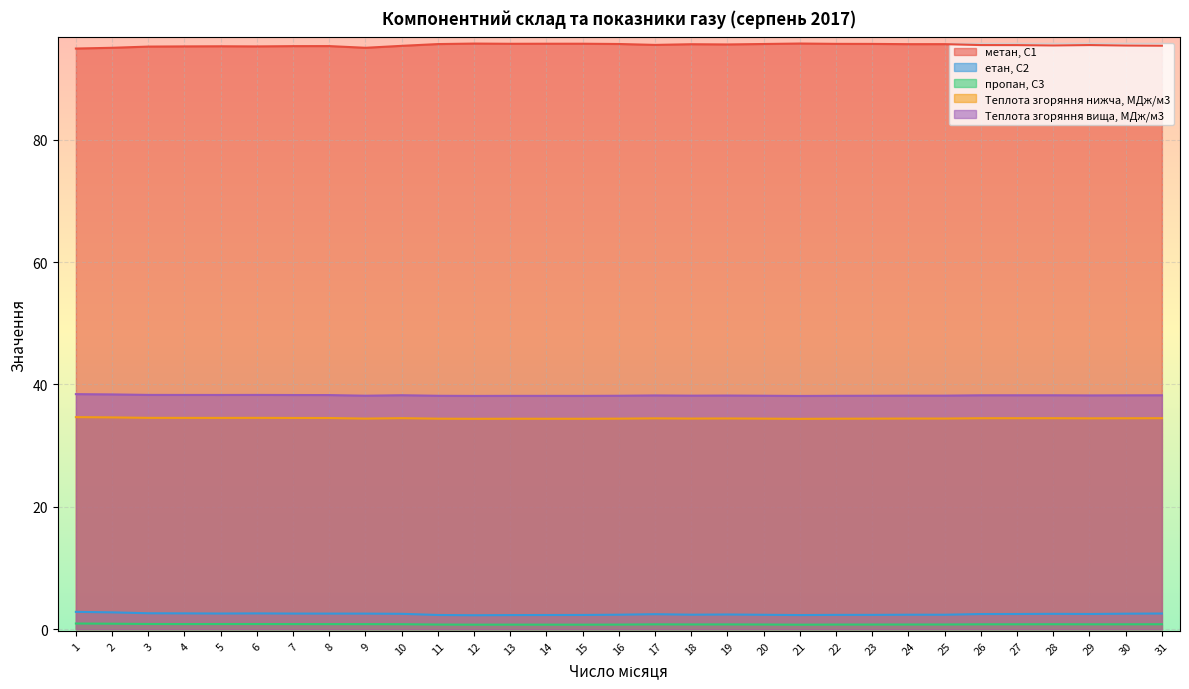

At which category does метан, С1 reach its first local valley?

6